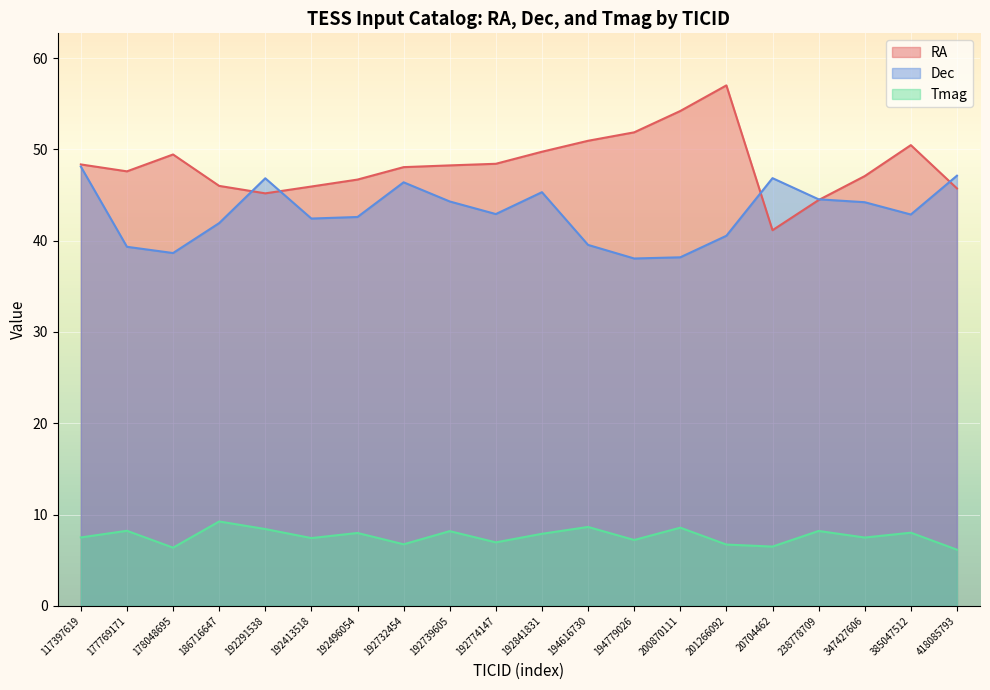

How many categories are shown in the chart?

20